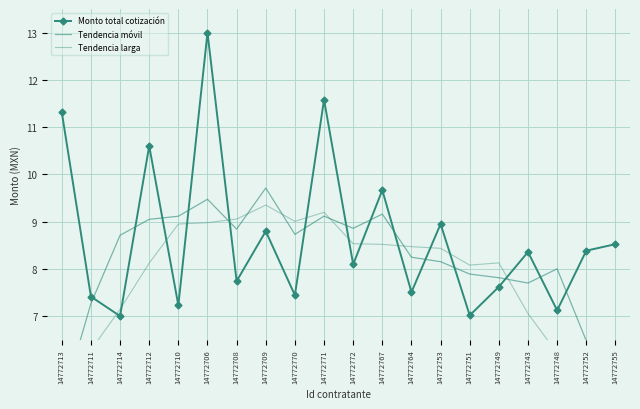

Rank the categories by Tendencia larga value from highest to lowest.

14772709, 14772771, 14772708, 14772770, 14772706, 14772710, 14772772, 14772767, 14772764, 14772753, 14772749, 14772712, 14772751, 14772714, 14772743, 14772711, 14772748, 14772752, 14772713, 14772755